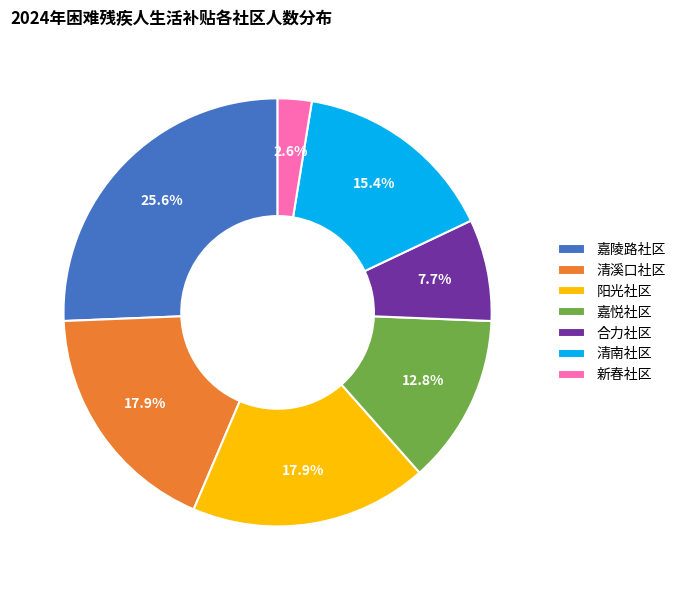

Which slice is the smallest?

新春社区